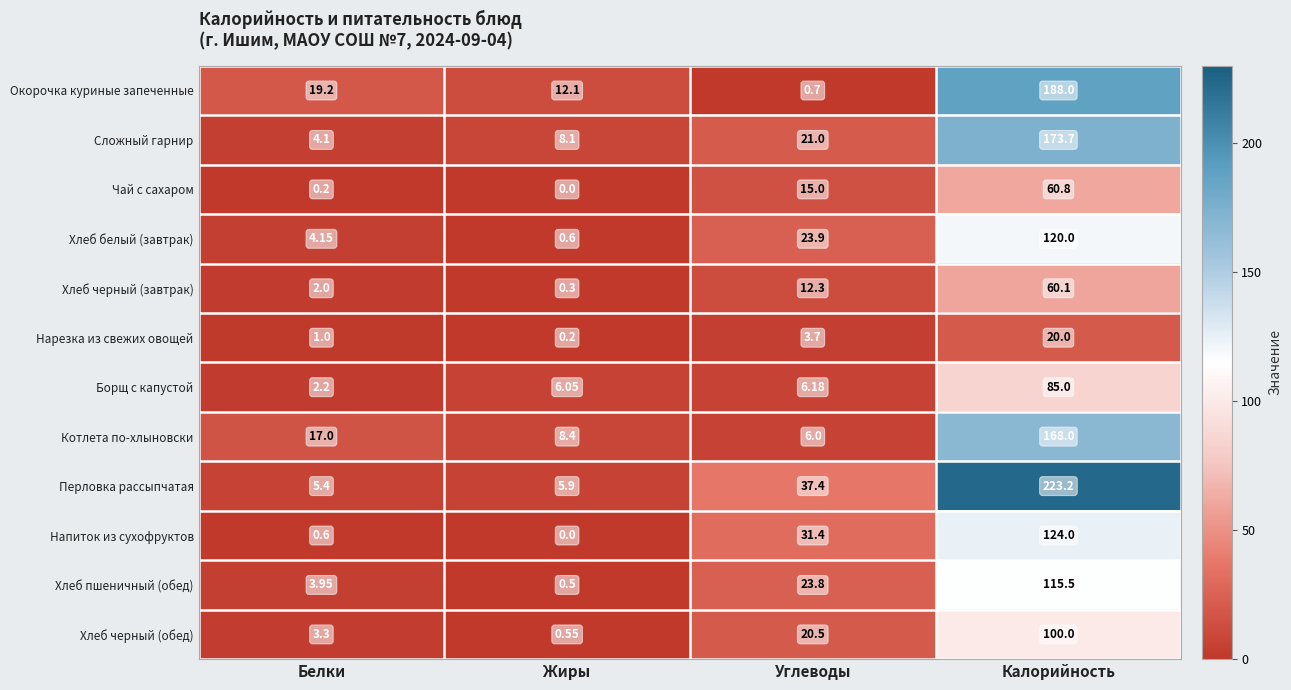

Which label corresponds to the largest value in the chart?

Калорийность